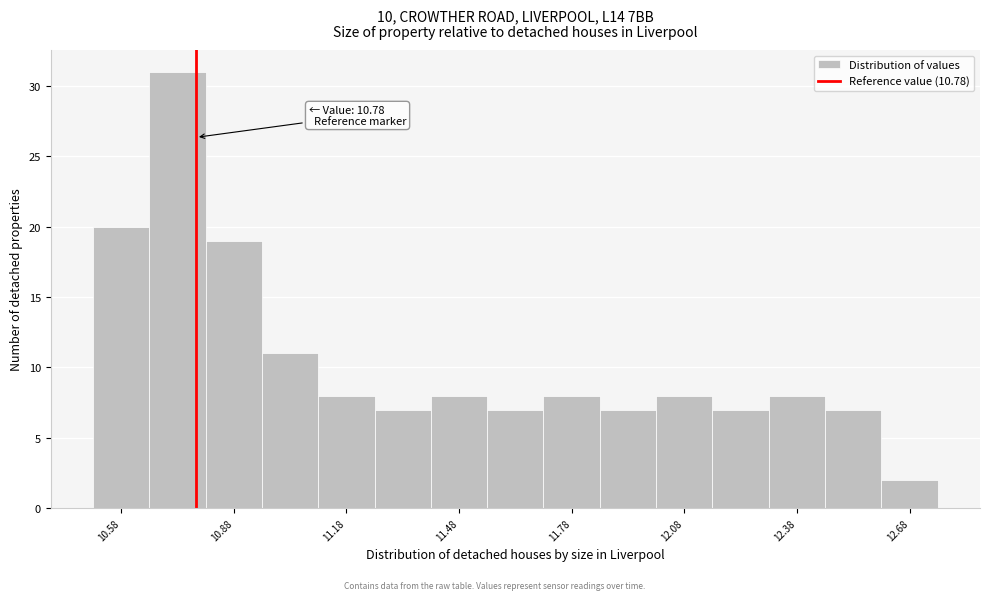

Around what value on the x-axis is the tallest bar? Give the approximate position of its centre, as read against the axis.

10.75